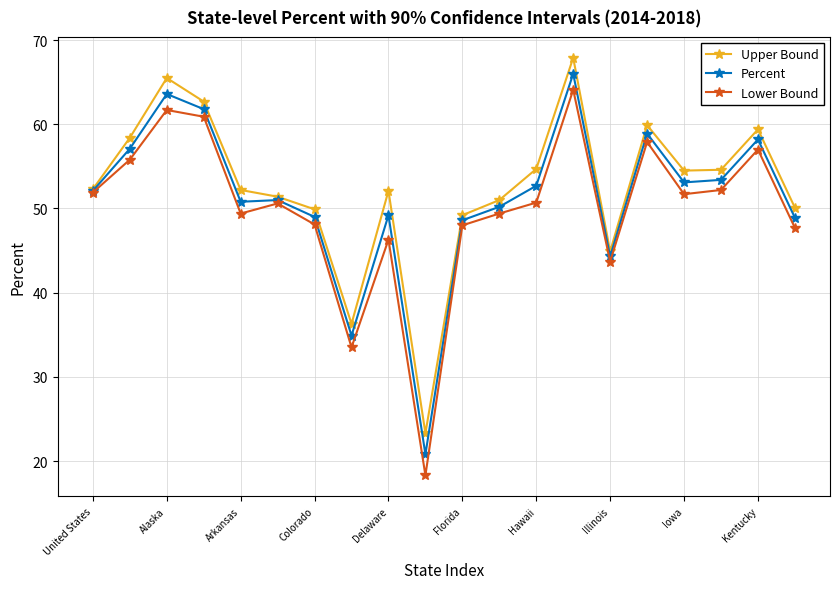

What is the value of the Lower Bound point at the 3rd from the left?

61.7